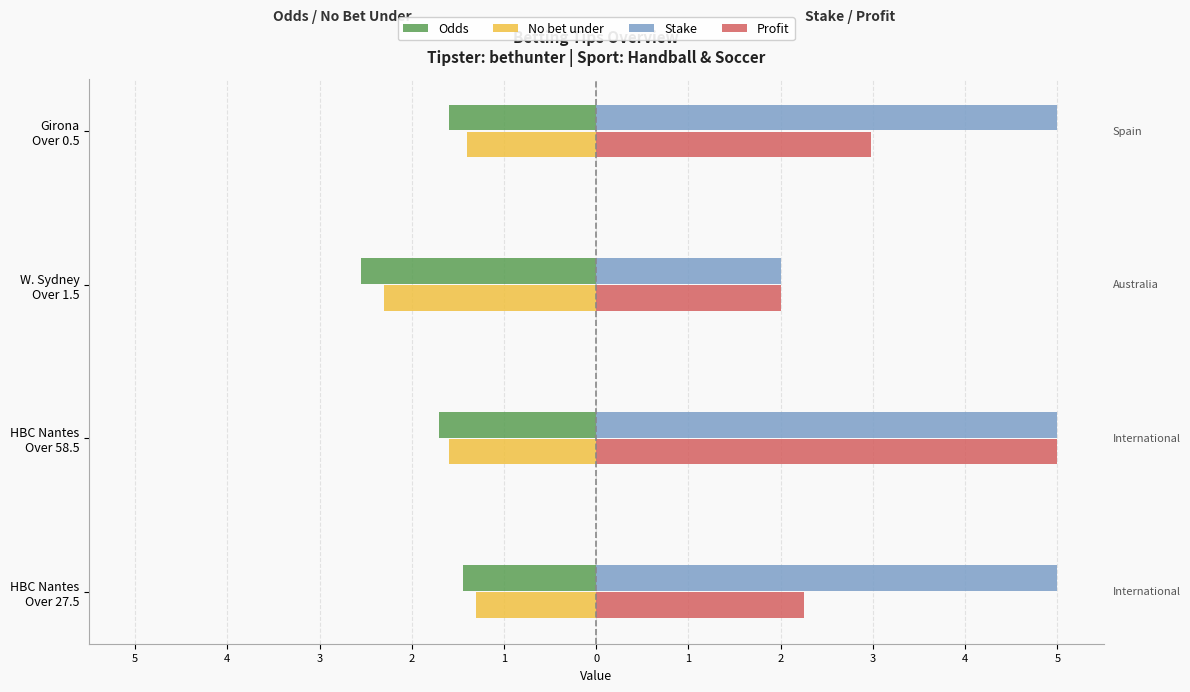

What are all the series names shown in the legend?

Odds, No bet under, Stake, Profit